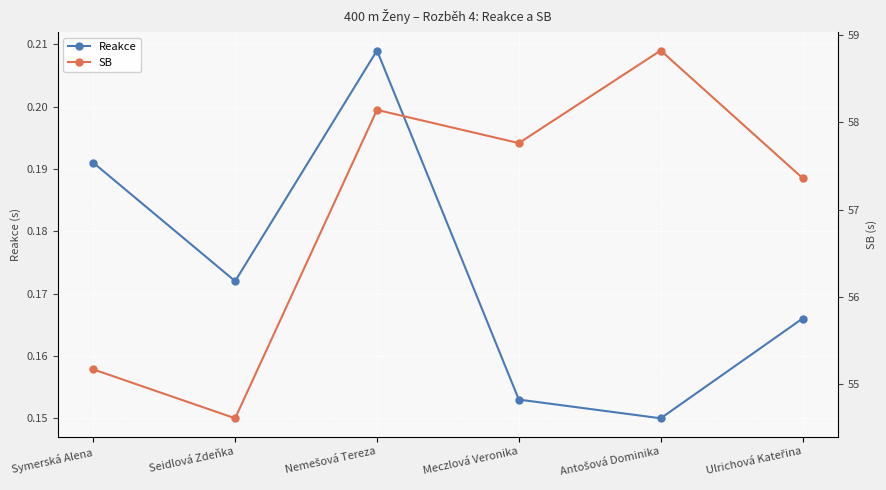

At which label does SB first exceed 57?

Nemešová Tereza